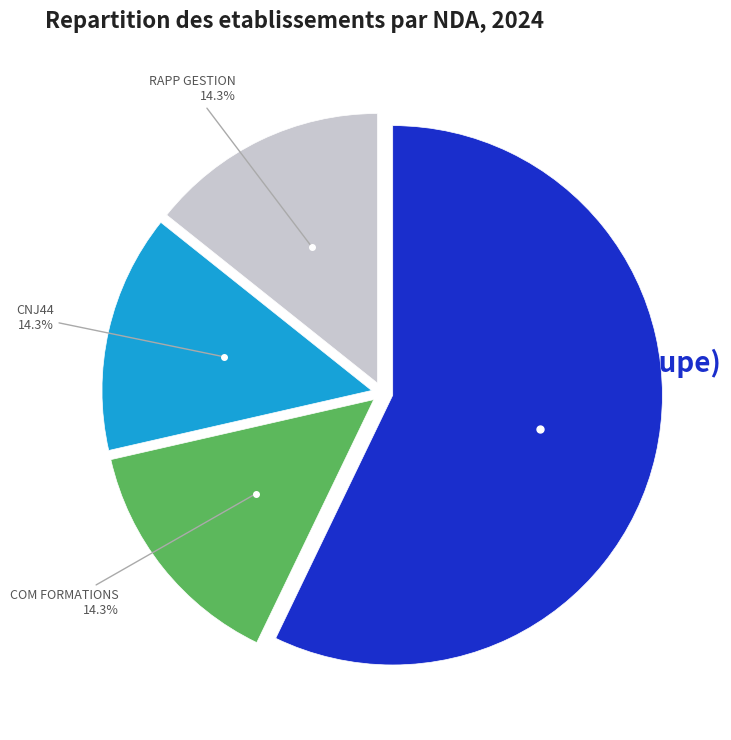

What percentage is the RAPP GESTION slice, to the nearest percent?

14%